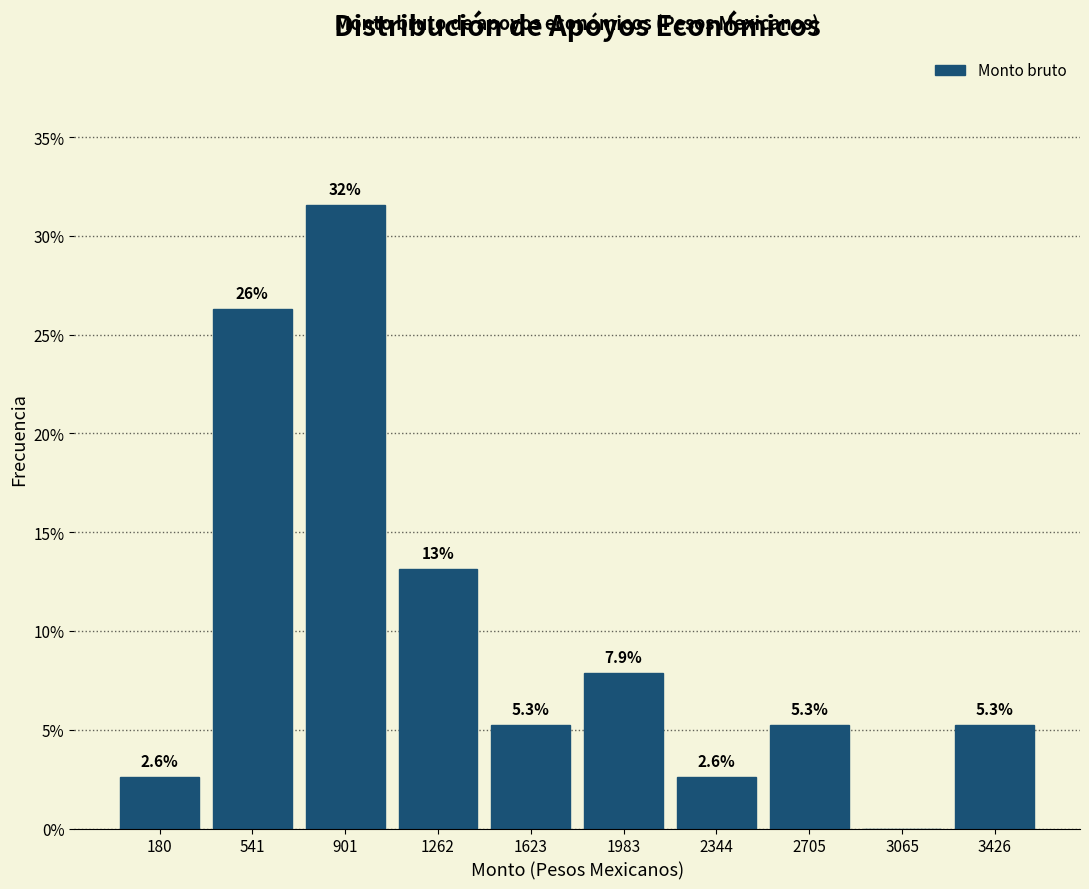

Which range on the x-axis has the tallest bar?

700 to 1100